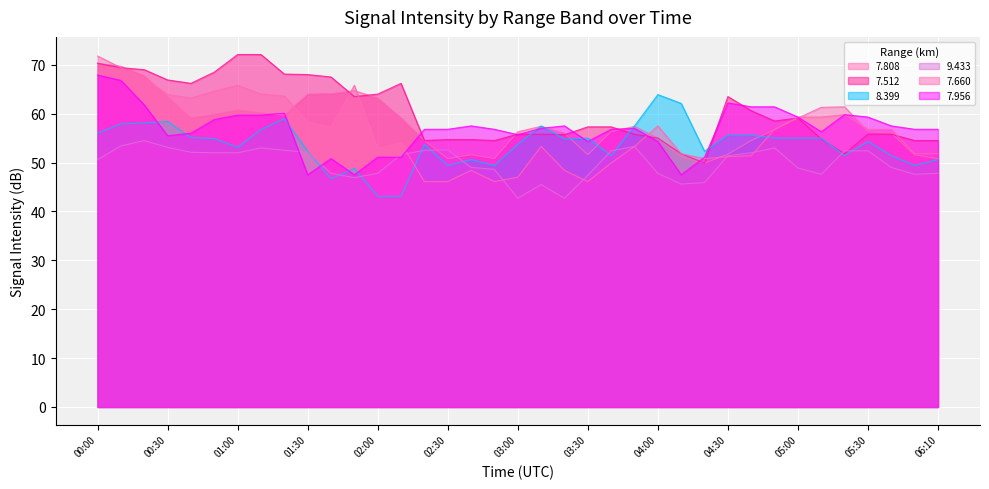

How many lines are shown in the chart?

6